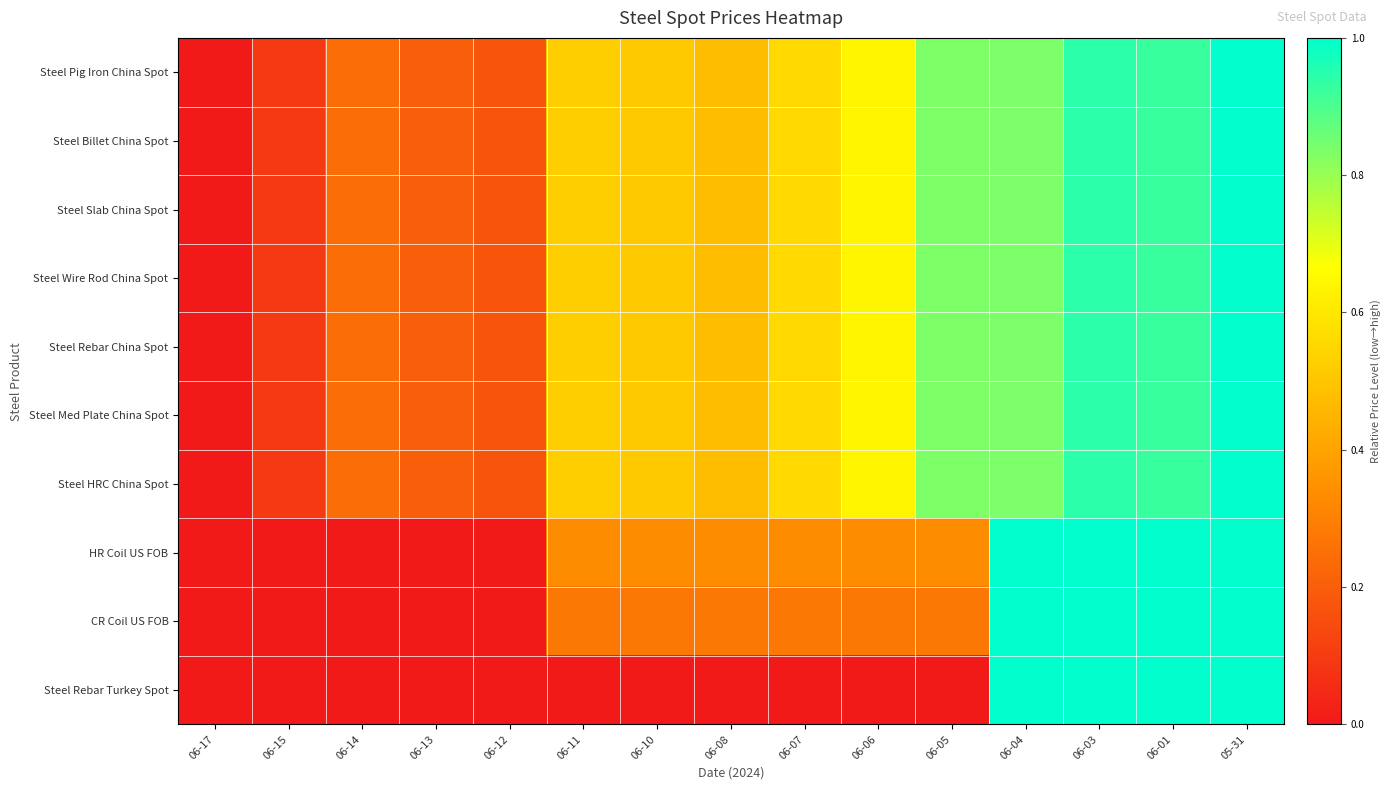

Reading left to right, list all the values displayed in this chart.

Steel Pig Iron China Spot: 06-17=0.0	06-15=0.1	06-14=0.2	06-13=0.2	06-12=0.2	06-11=0.5	06-10=0.5	06-08=0.5	06-07=0.6	06-06=0.6	06-05=0.8	06-04=0.8	06-03=0.9	06-01=0.9	05-31=1.0
Steel Billet China Spot: 06-17=0.0	06-15=0.1	06-14=0.2	06-13=0.2	06-12=0.2	06-11=0.5	06-10=0.5	06-08=0.5	06-07=0.6	06-06=0.6	06-05=0.8	06-04=0.8	06-03=0.9	06-01=0.9	05-31=1.0
Steel Slab China Spot: 06-17=0.0	06-15=0.1	06-14=0.2	06-13=0.2	06-12=0.2	06-11=0.5	06-10=0.5	06-08=0.5	06-07=0.6	06-06=0.6	06-05=0.8	06-04=0.8	06-03=0.9	06-01=0.9	05-31=1.0
Steel Wire Rod China Spot: 06-17=0.0	06-15=0.1	06-14=0.2	06-13=0.2	06-12=0.2	06-11=0.5	06-10=0.5	06-08=0.5	06-07=0.6	06-06=0.6	06-05=0.8	06-04=0.8	06-03=0.9	06-01=0.9	05-31=1.0
Steel Rebar China Spot: 06-17=0.0	06-15=0.1	06-14=0.2	06-13=0.2	06-12=0.2	06-11=0.5	06-10=0.5	06-08=0.5	06-07=0.6	06-06=0.6	06-05=0.8	06-04=0.8	06-03=0.9	06-01=0.9	05-31=1.0
Steel Med Plate China Spot: 06-17=0.0	06-15=0.1	06-14=0.2	06-13=0.2	06-12=0.2	06-11=0.5	06-10=0.5	06-08=0.5	06-07=0.6	06-06=0.6	06-05=0.8	06-04=0.8	06-03=0.9	06-01=0.9	05-31=1.0
Steel HRC China Spot: 06-17=0.0	06-15=0.1	06-14=0.2	06-13=0.2	06-12=0.2	06-11=0.5	06-10=0.5	06-08=0.5	06-07=0.6	06-06=0.6	06-05=0.8	06-04=0.8	06-03=0.9	06-01=0.9	05-31=1.0
HR Coil US FOB: 06-17=0.0	06-15=0.0	06-14=0.0	06-13=0.0	06-12=0.0	06-11=0.3	06-10=0.3	06-08=0.3	06-07=0.3	06-06=0.3	06-05=0.3	06-04=1.0	06-03=1.0	06-01=1.0	05-31=1.0
CR Coil US FOB: 06-17=0.0	06-15=0.0	06-14=0.0	06-13=0.0	06-12=0.0	06-11=0.3	06-10=0.3	06-08=0.3	06-07=0.3	06-06=0.3	06-05=0.3	06-04=1.0	06-03=1.0	06-01=1.0	05-31=1.0
Steel Rebar Turkey Spot: 06-17=0.0	06-15=0.0	06-14=0.0	06-13=0.0	06-12=0.0	06-11=0.0	06-10=0.0	06-08=0.0	06-07=0.0	06-06=0.0	06-05=0.0	06-04=1.0	06-03=1.0	06-01=1.0	05-31=1.0